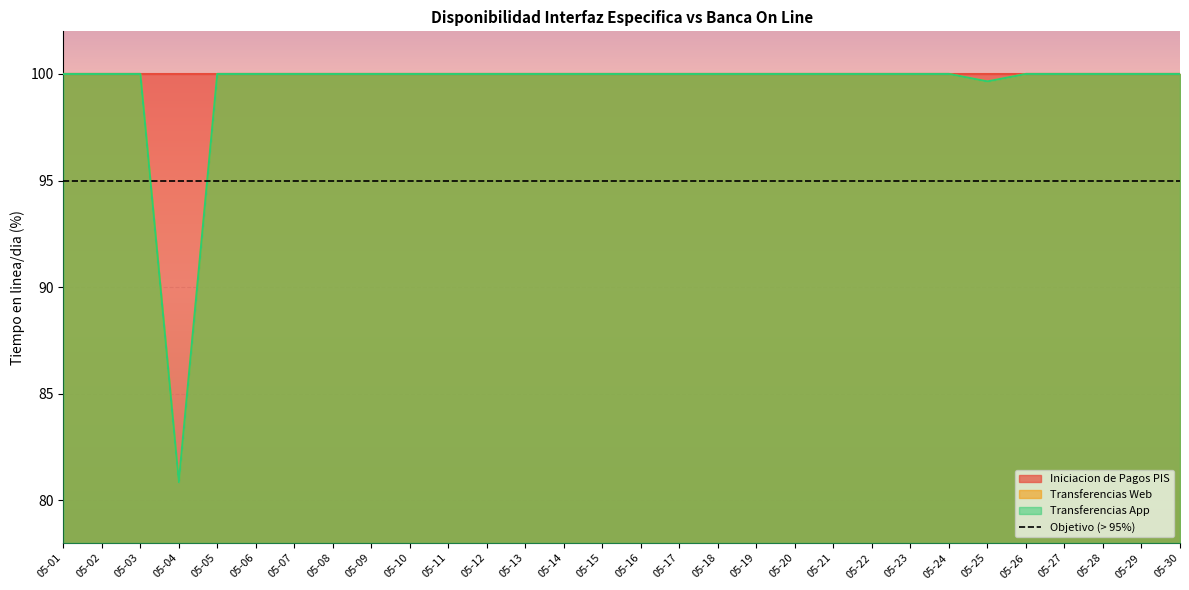

What is the value of the Transferencias App point at the 28th from the left?

100.0